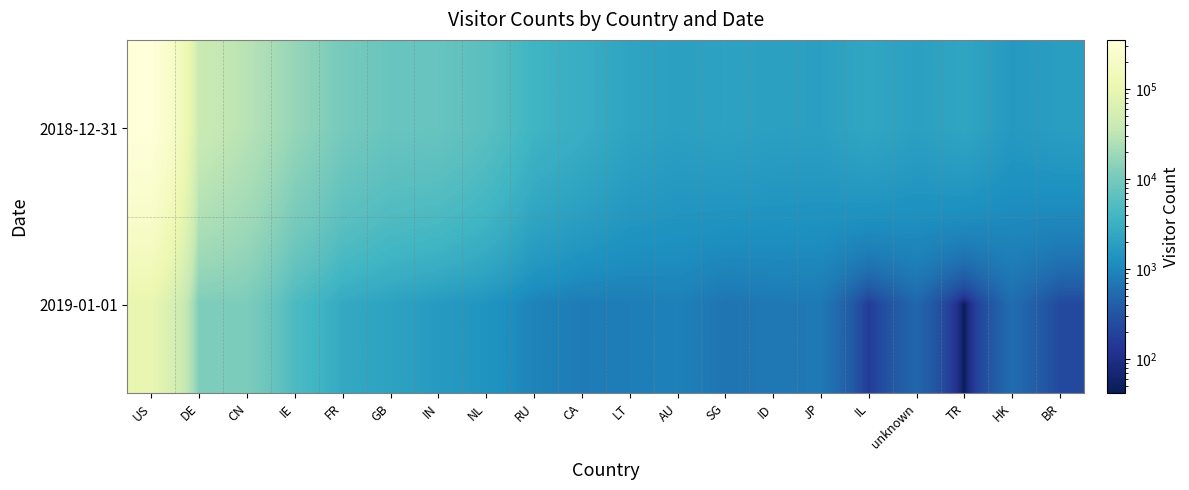

Count the number of categories in the chart.

20